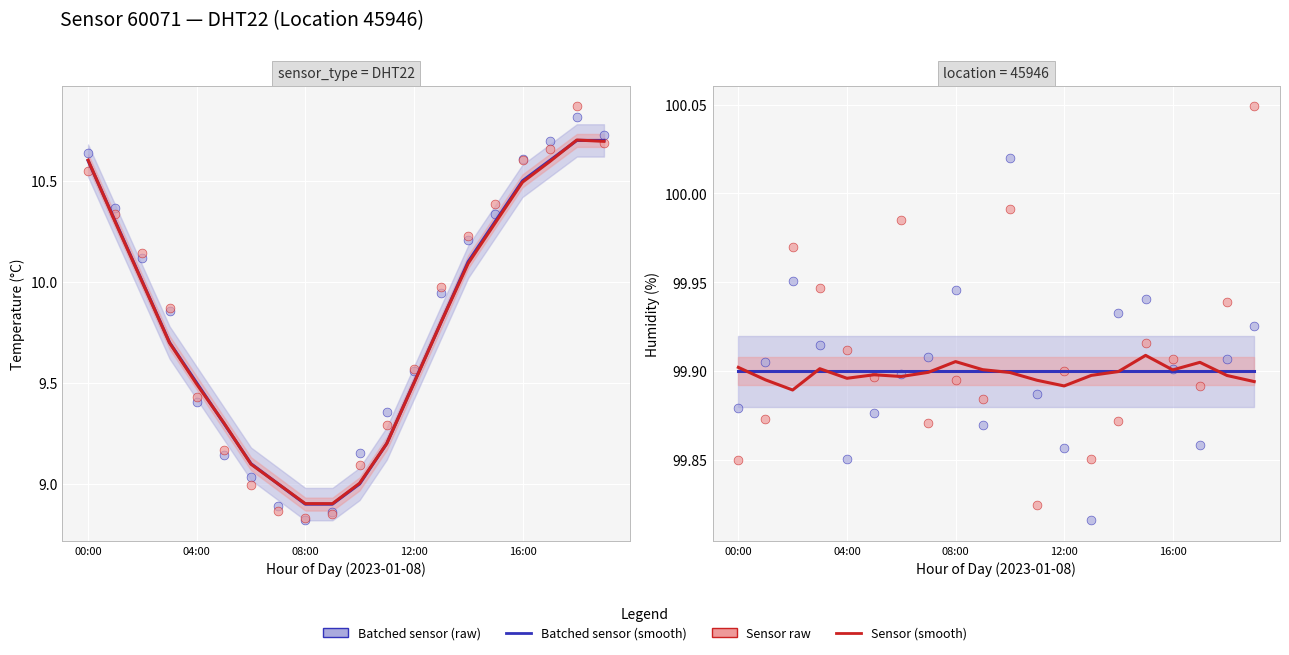

At how many categories does at least one series exceed 99?

20